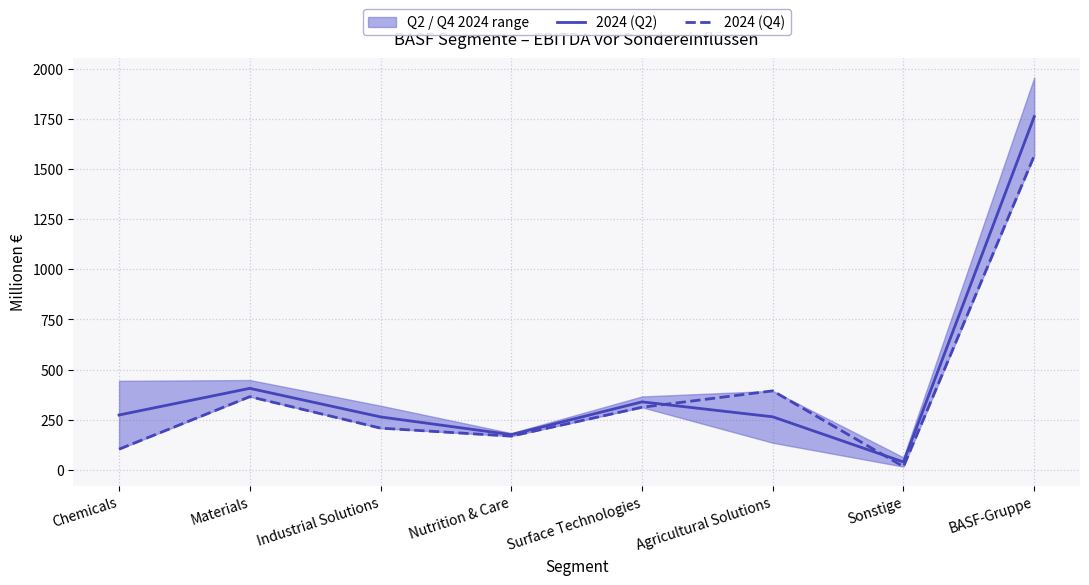

What is the label of the 8th point from the left?

BASF-Gruppe